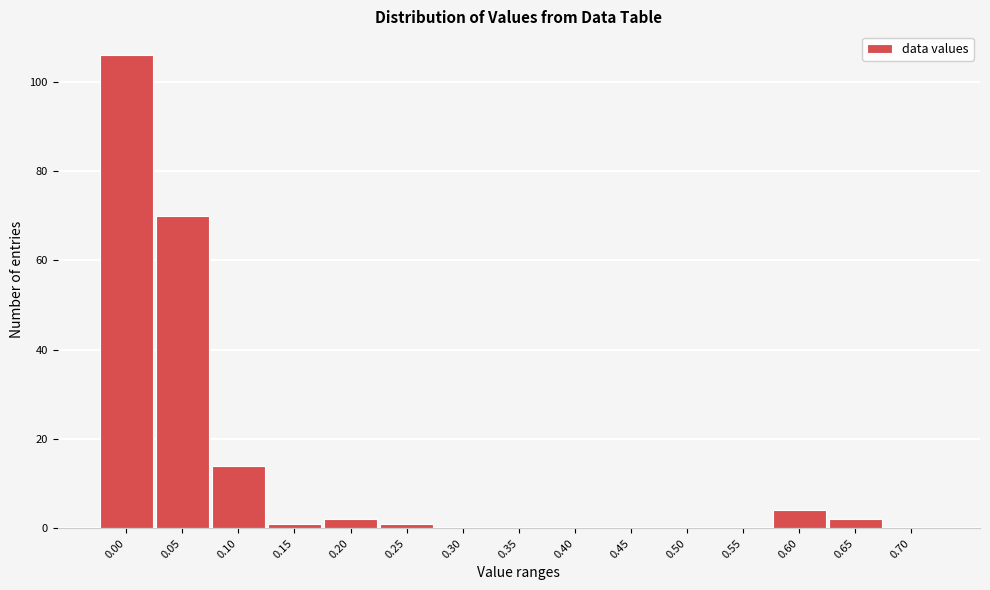

Reading left to right, extract all data points from this chart.

0.00=106	0.05=70	0.10=14	0.15=1	0.20=2	0.25=1	0.30=0	0.35=0	0.40=0	0.45=0	0.50=0	0.55=0	0.60=4	0.65=2	0.70=0